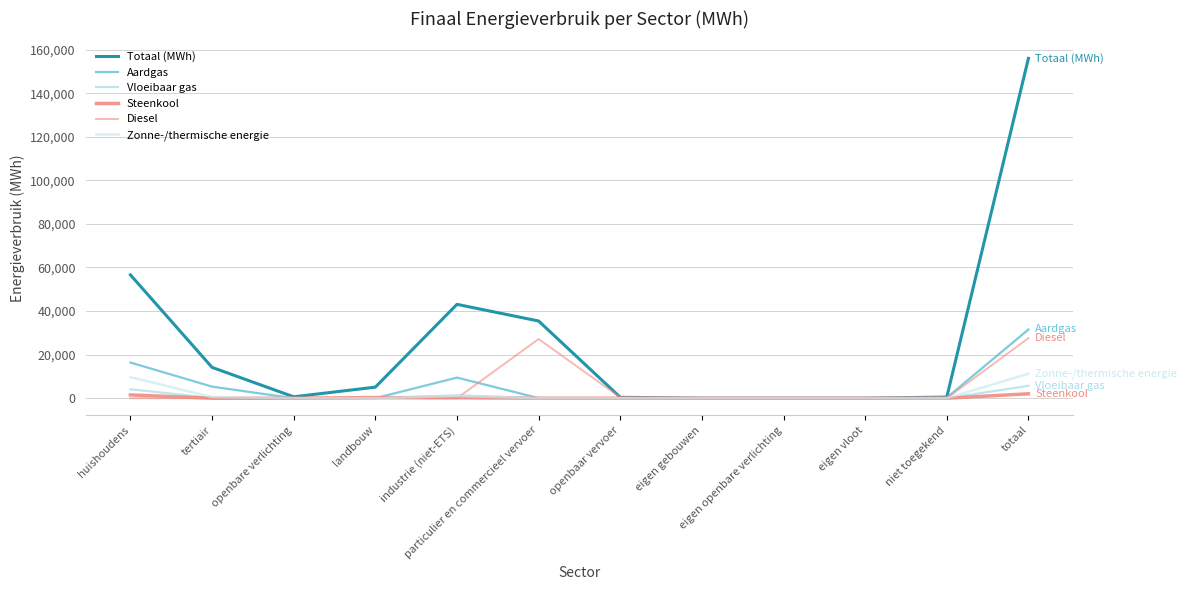

Which label corresponds to the smallest value in the chart?

eigen gebouwen